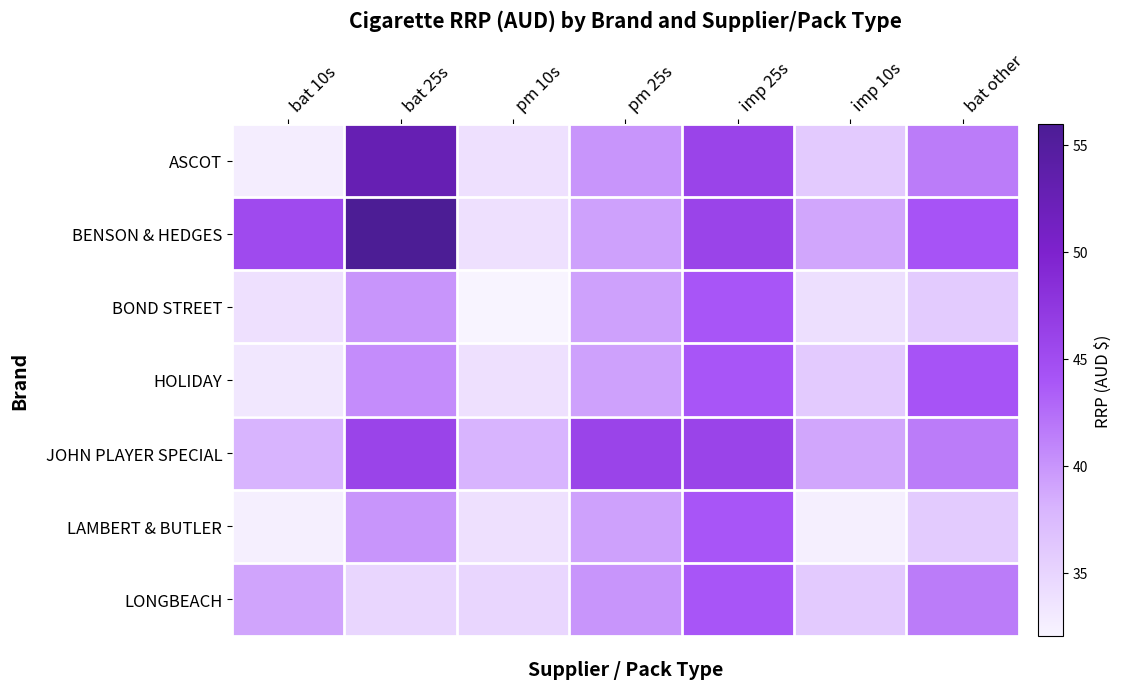

At bat other, list the series in order from largest to smallest.

BENSON & HEDGES, HOLIDAY, ASCOT, JOHN PLAYER SPECIAL, LONGBEACH, BOND STREET, LAMBERT & BUTLER